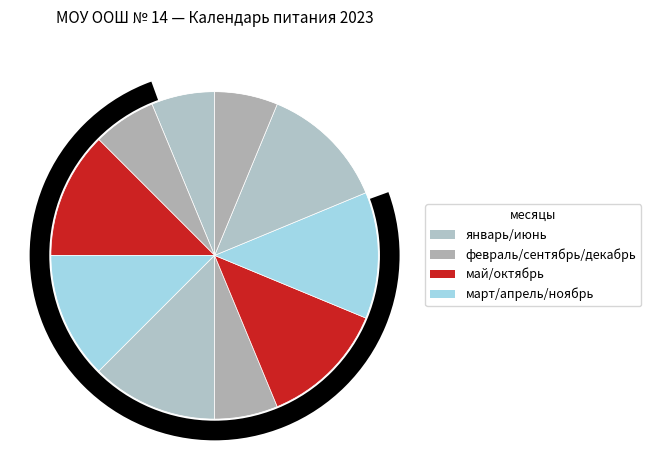

Does апрель account for over 50% of the chart?

No